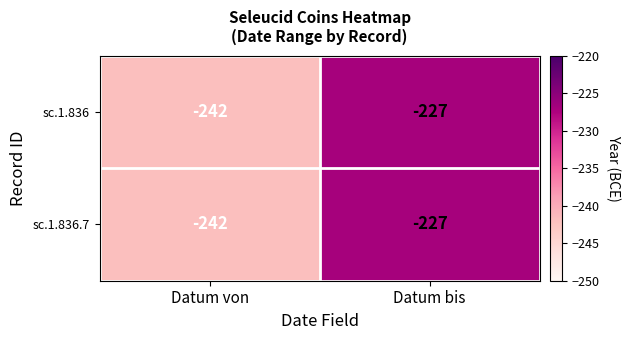

The value of sc.1.836.7 at Datum bis is -227. True or false?

True